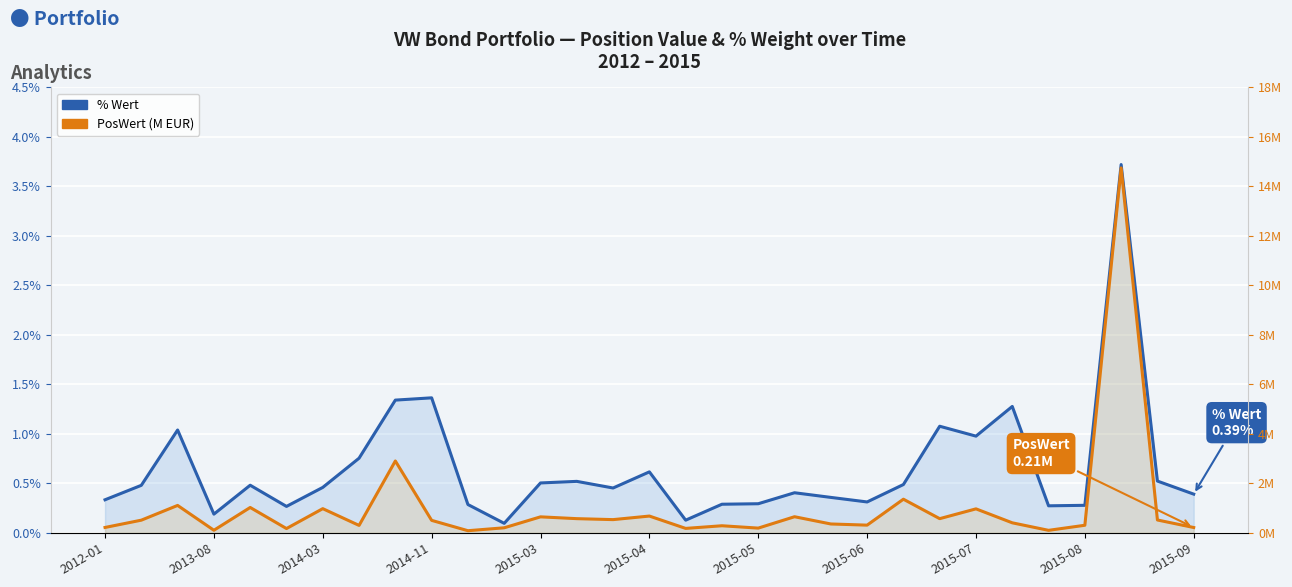

The % Wert series shows 0.8 at 22. True or false?

False